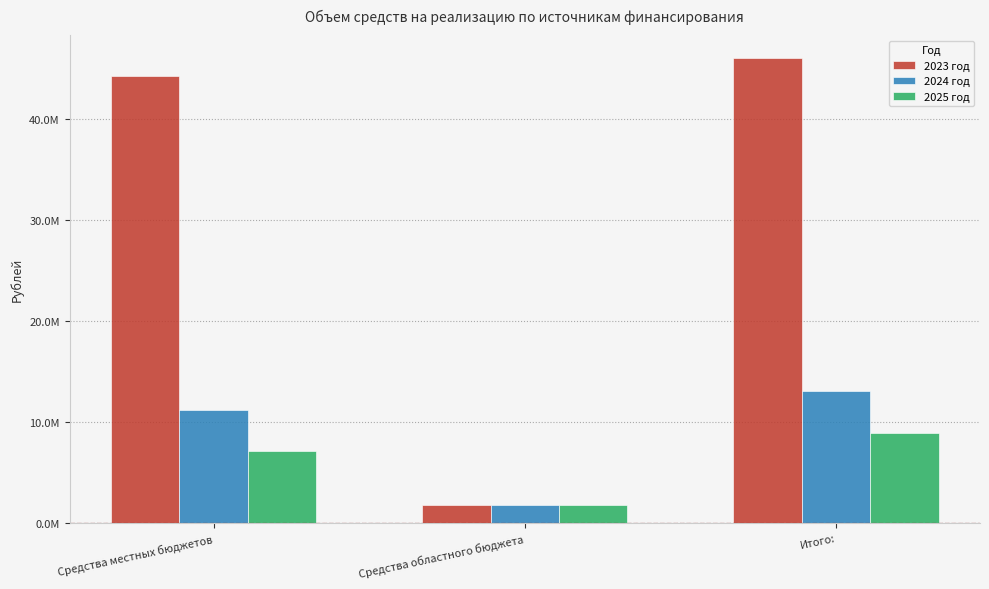

What is the label of the 1st bar from the left?

Средства местных бюджетов